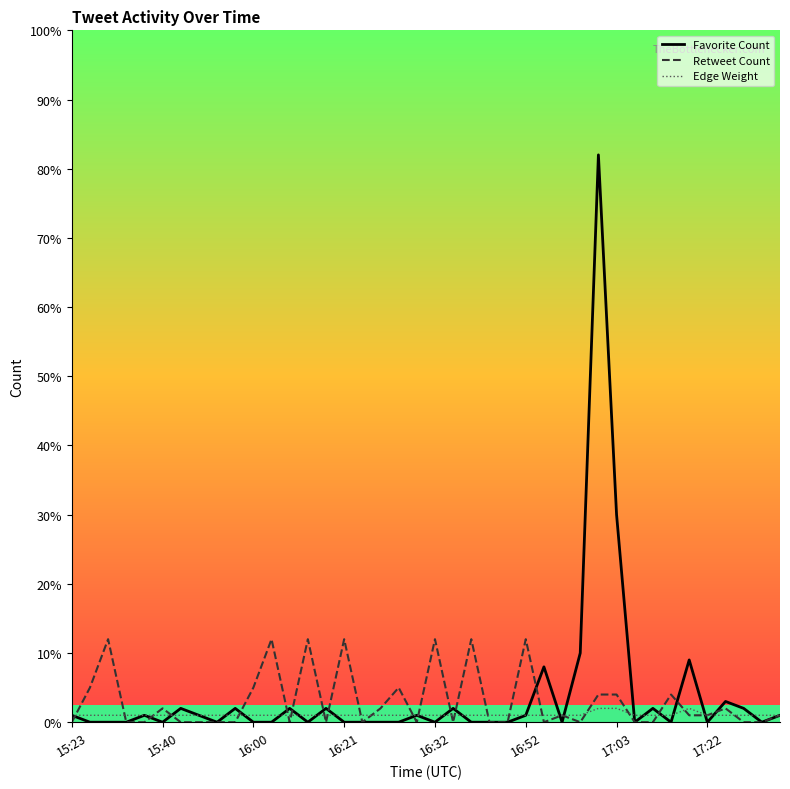

Which series has the largest range (max minus min)?

Favorite Count